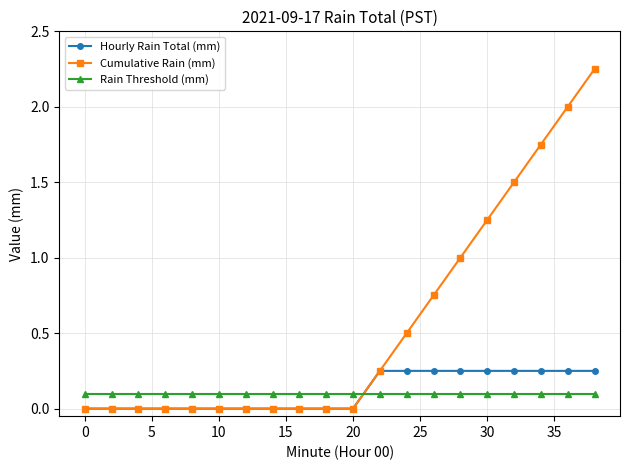

Which series has the largest range (max minus min)?

Cumulative Rain (mm)